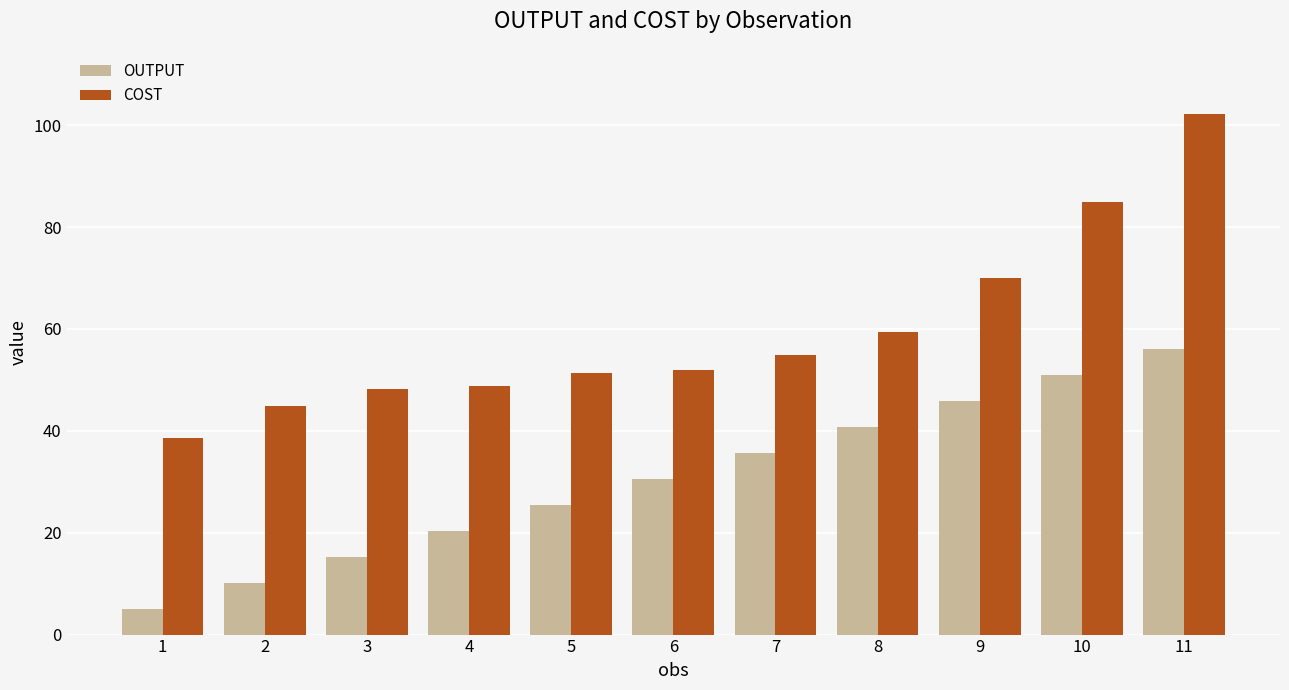

The value of OUTPUT at 4 is 9.2. True or false?

False